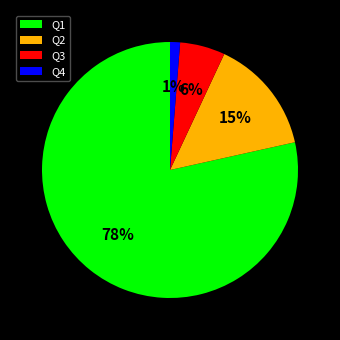

Which category has the smallest portion of the pie?

Q4